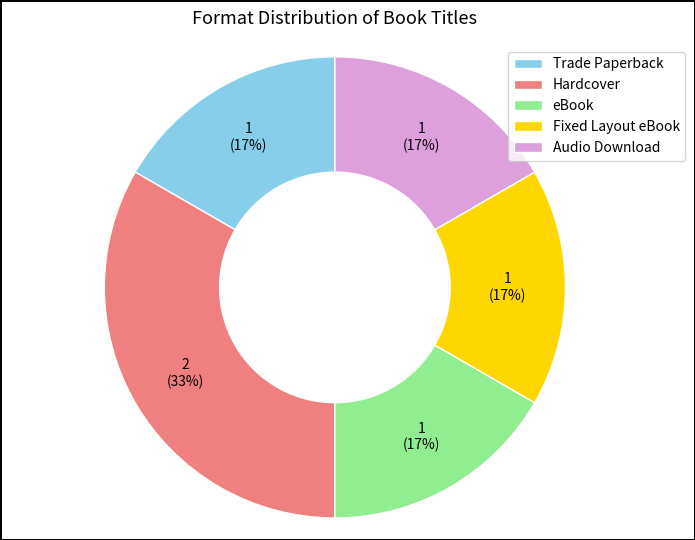

What is the largest slice in the pie chart?

Hardcover